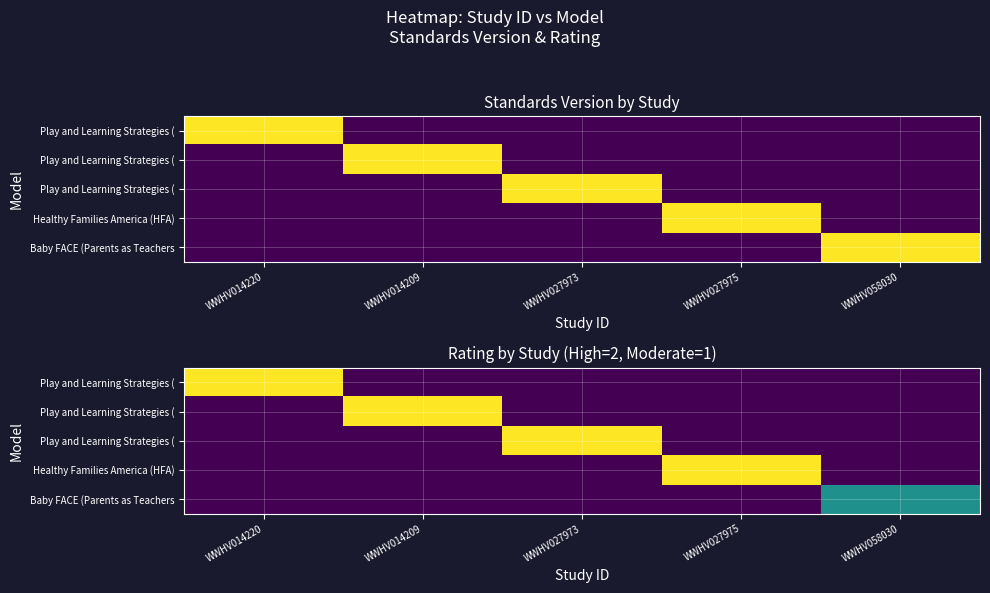

What is the difference between the highest and lowest values at WWHV058030?

1